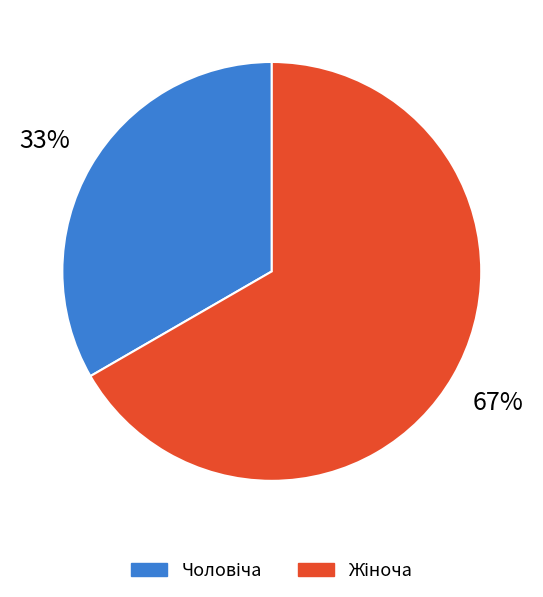

Does any single category account for the majority?

Yes